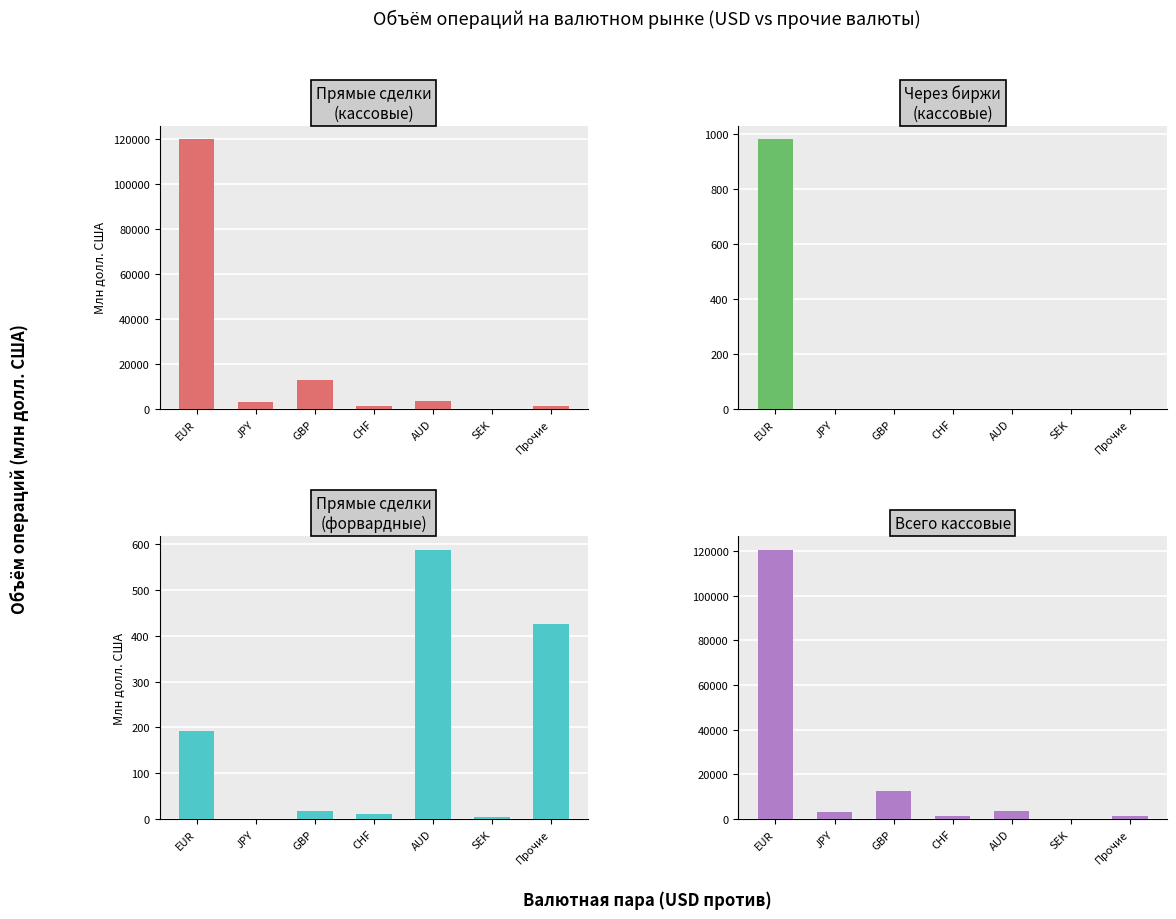

The Прямые сделки
(форвардные) series shows 0.1 at JPY. True or false?

True